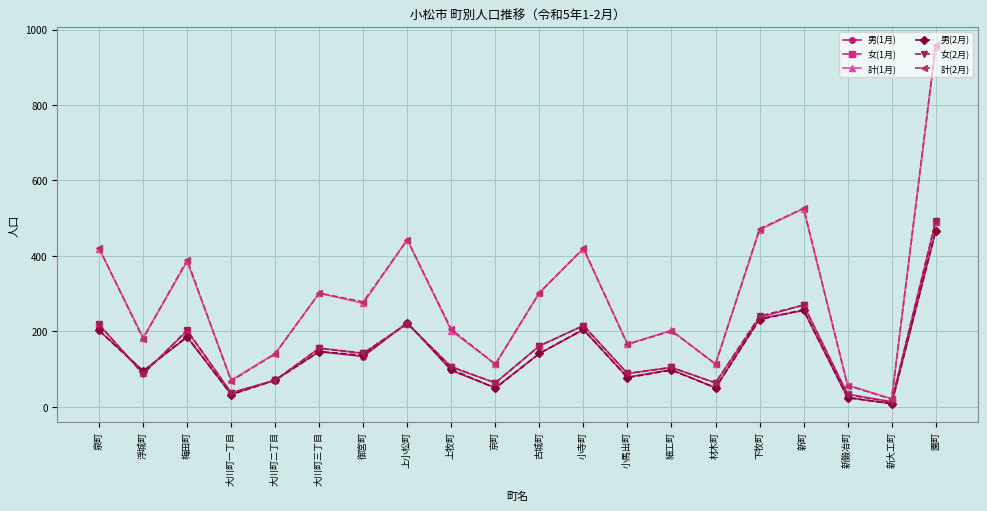

Which series ends up on top after the final intersection of 女(2月) and 女(1月)?

女(2月)